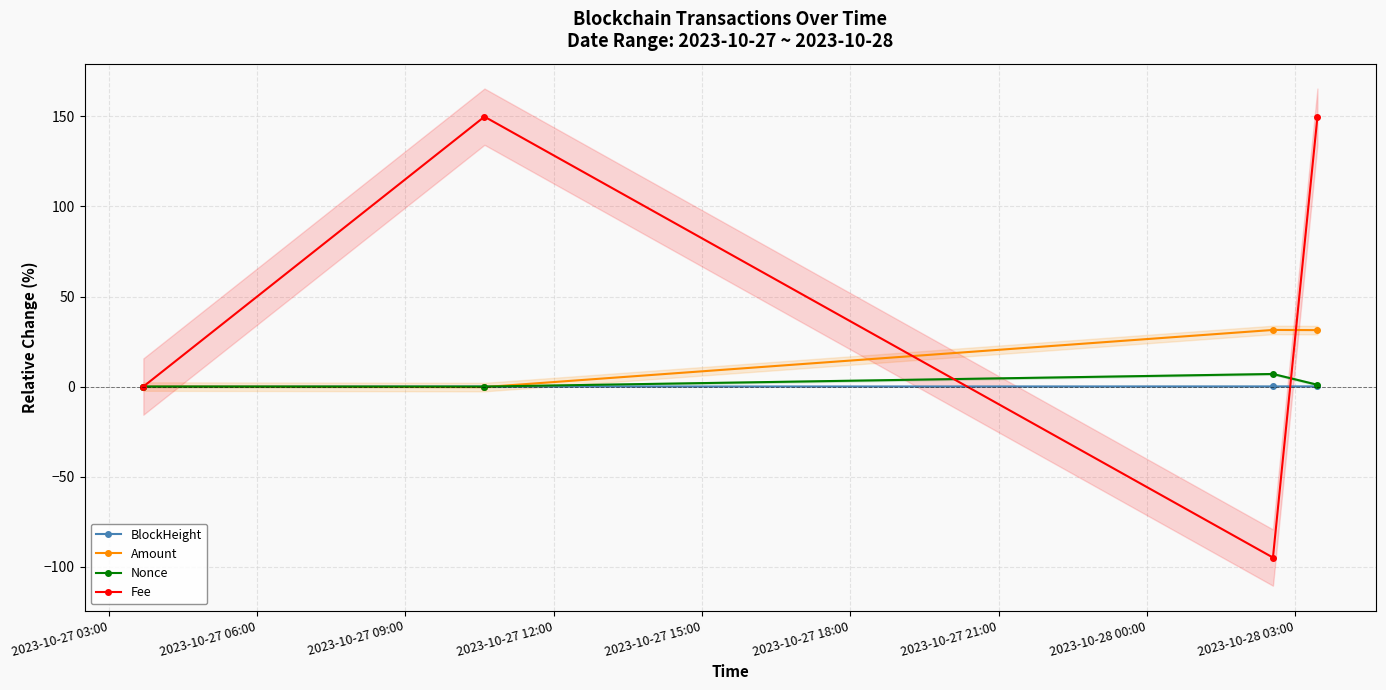

In Fee, how many points are lower than both neighbors (excluding endpoints)?

1